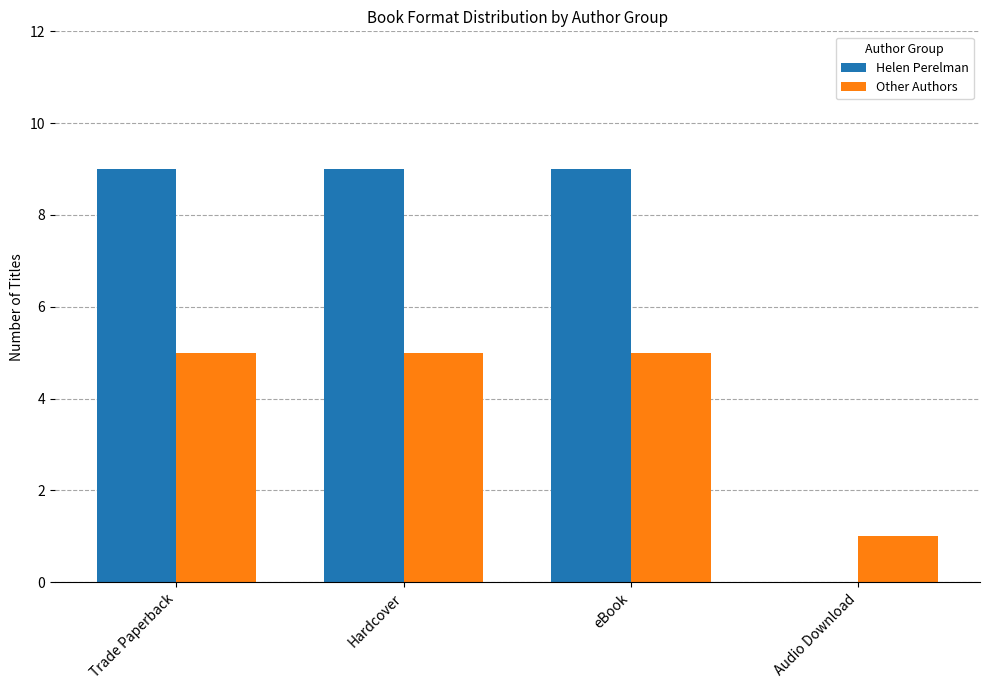

What is the sum of the Other Authors values at eBook and Trade Paperback?

10